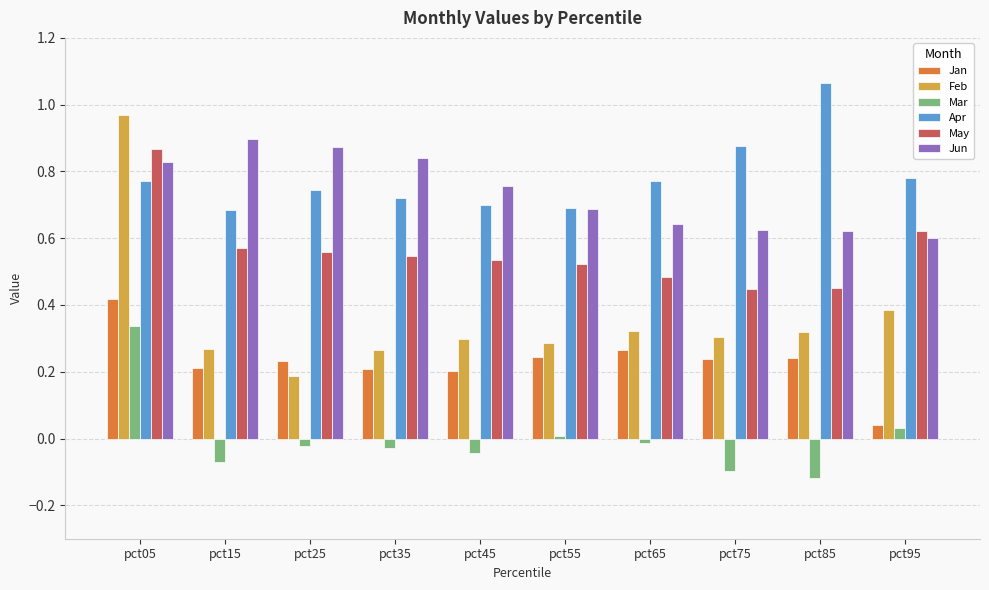

Which series has the largest range (max minus min)?

Feb